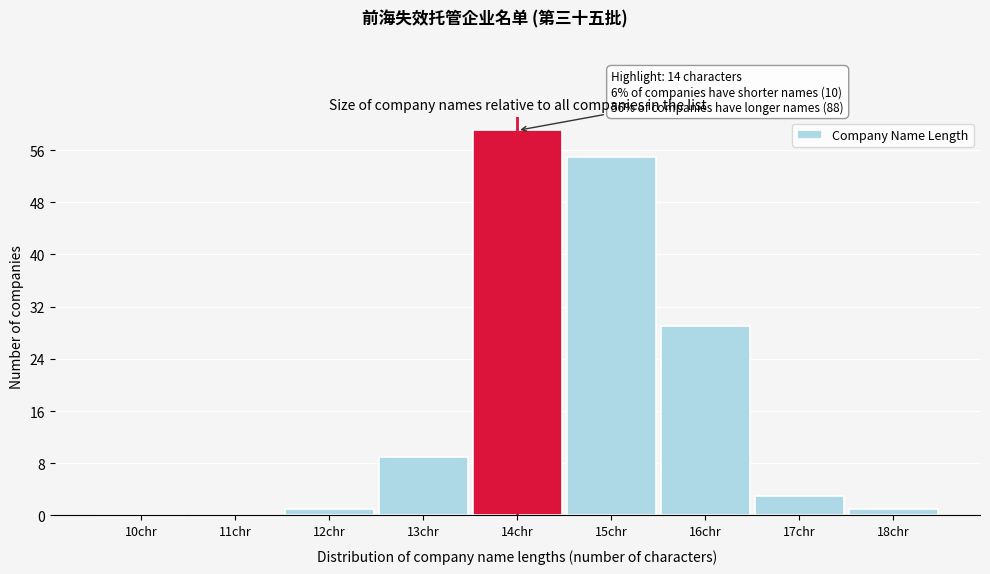

Reading left to right, transcribe all the data shown in this chart.

10chr=0	11chr=0	12chr=1	13chr=9	14chr=59	15chr=55	16chr=29	17chr=3	18chr=1